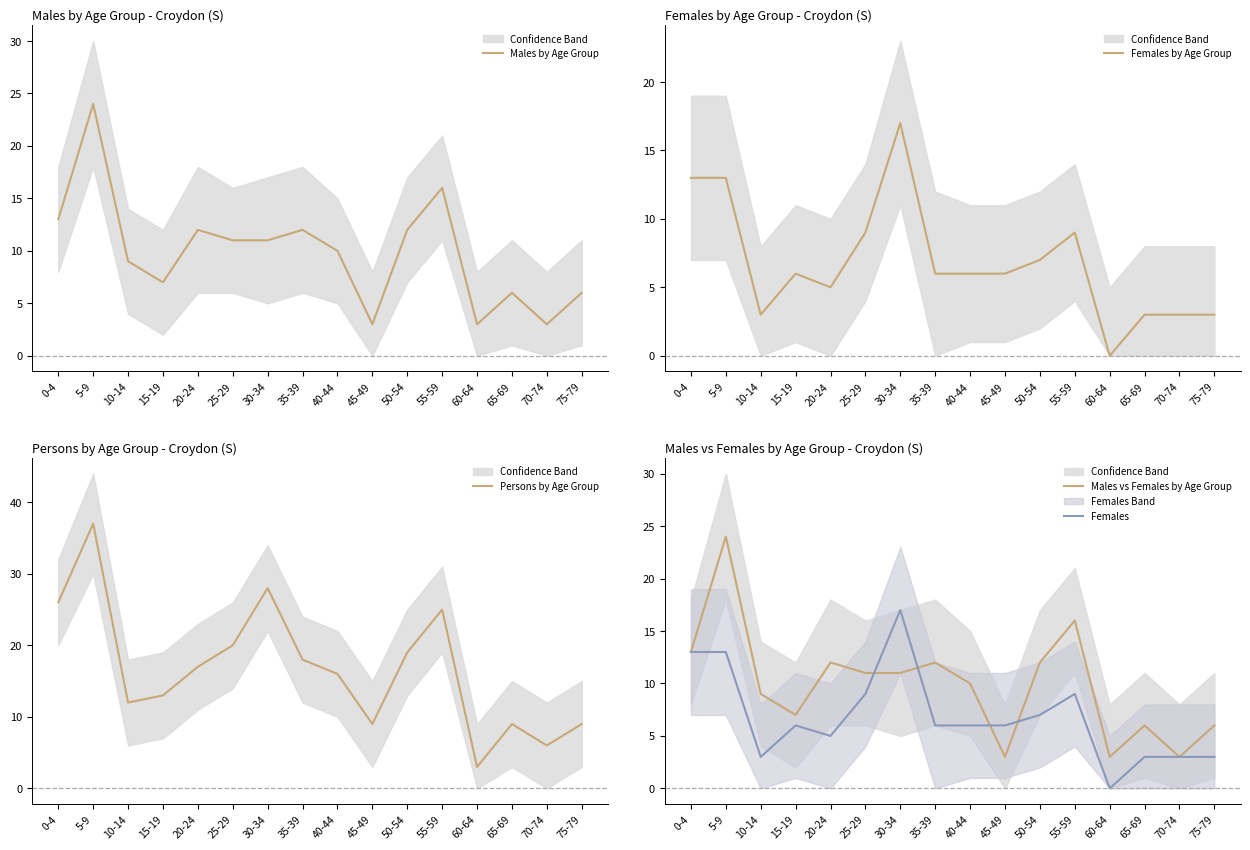

What is the label of the 3rd point from the right?

65-69